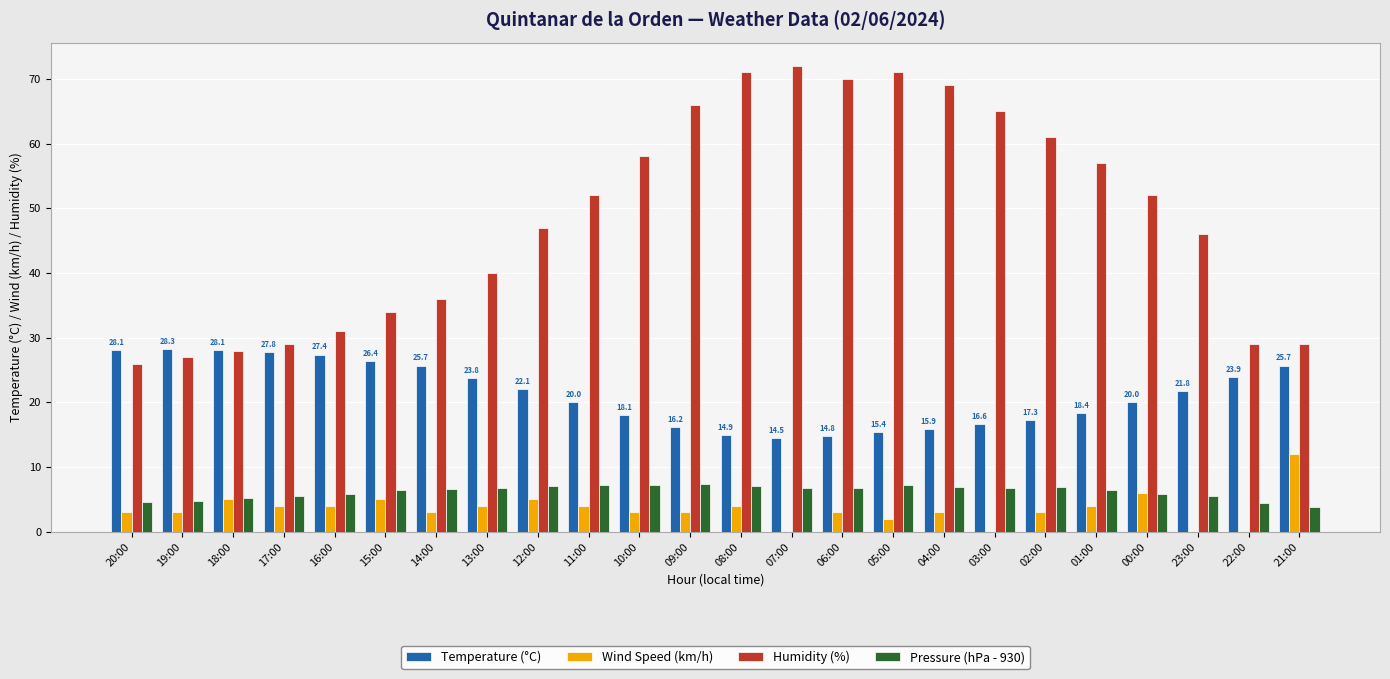

Where does the Temperature (°C) series first go above 21?

20:00